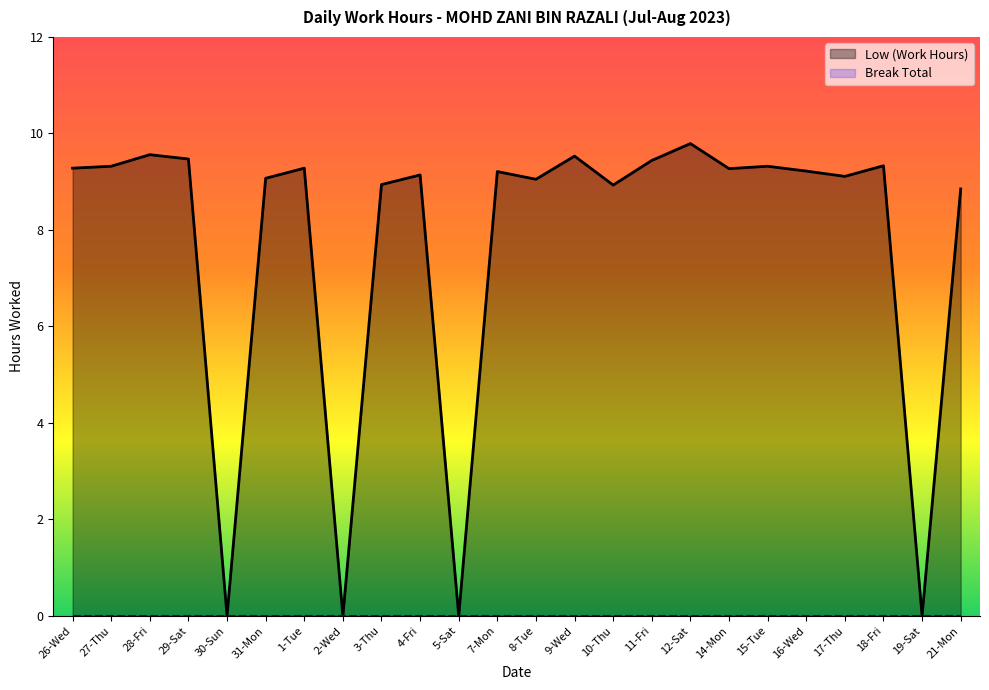

What is the difference between the maximum and second lowest values?

9.8